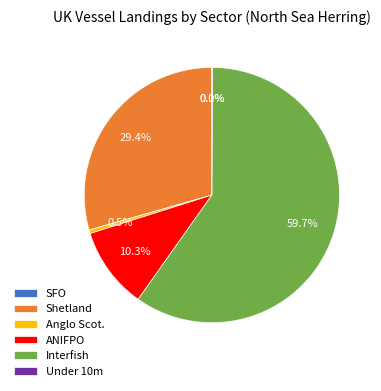

To the nearest percent, what is the average slice percentage?

17%